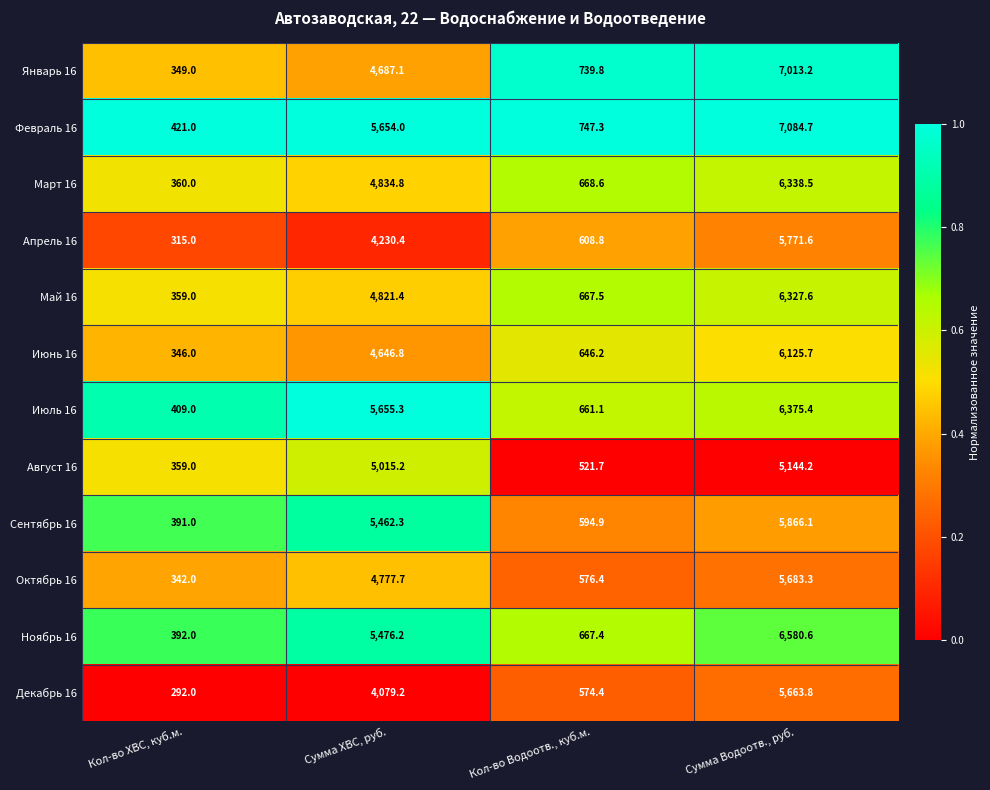

At Сумма Водоотв., руб., list the series in order from largest to smallest.

Февраль 16, Январь 16, Ноябрь 16, Июль 16, Март 16, Май 16, Июнь 16, Сентябрь 16, Апрель 16, Октябрь 16, Декабрь 16, Август 16